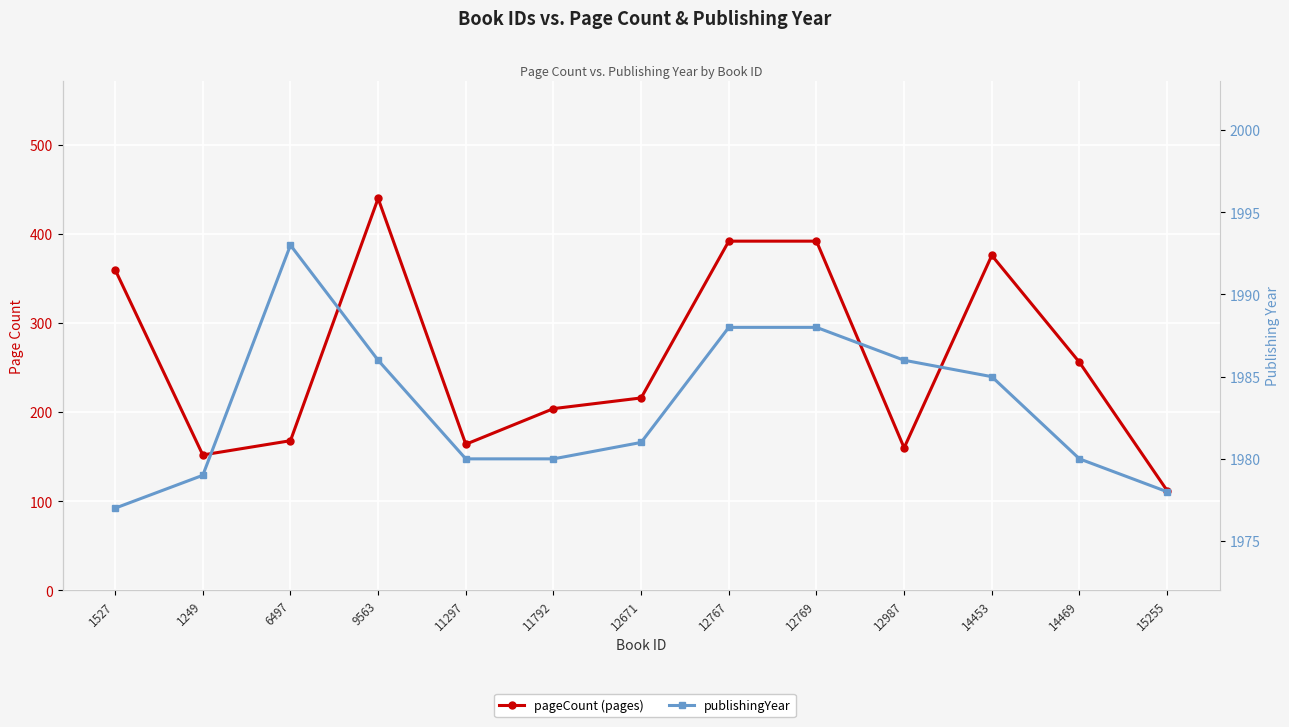

How many series are shown in this chart?

2